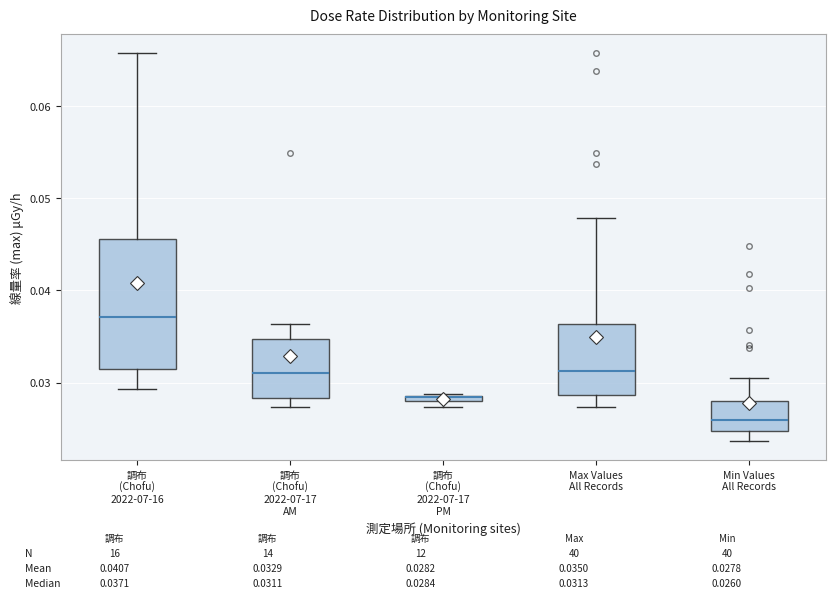

Which box is the tallest, from its lower edge to its upper edge?

調布 (Chofu) 2022-07-16